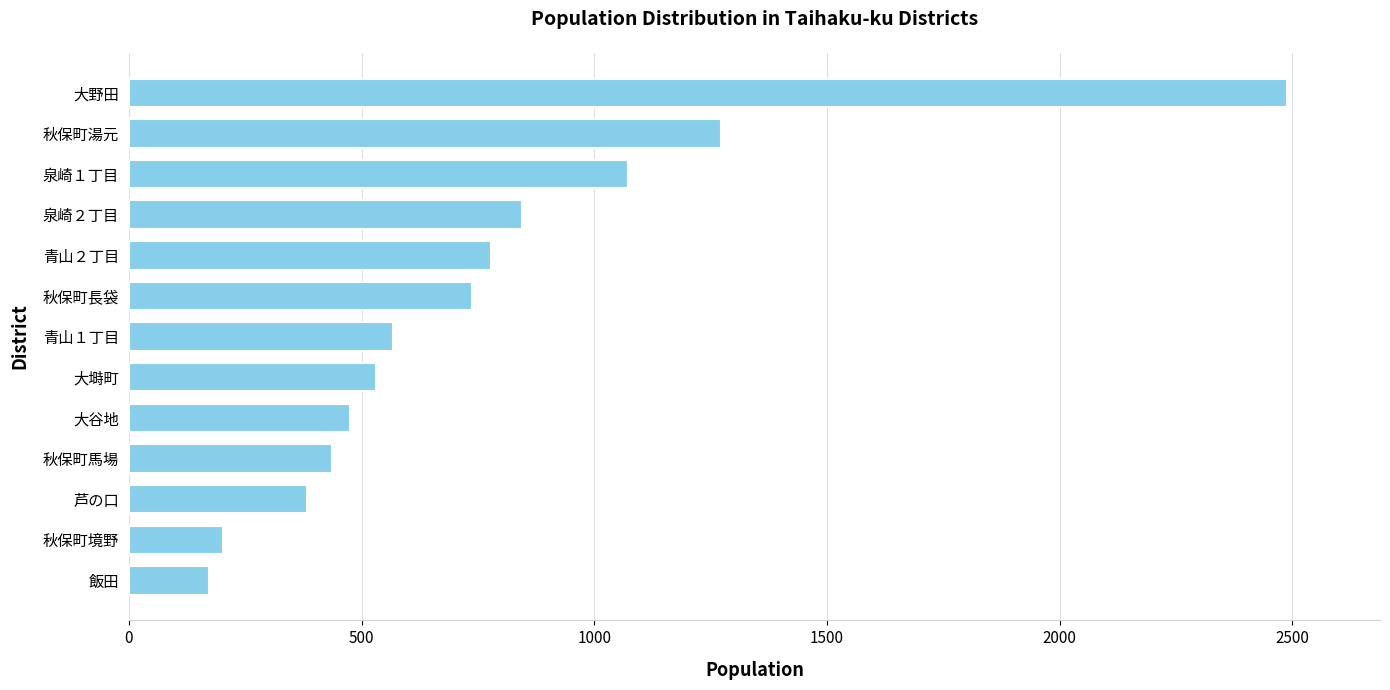

Which has a higher value, 大塒町 or 秋保町馬場?

大塒町